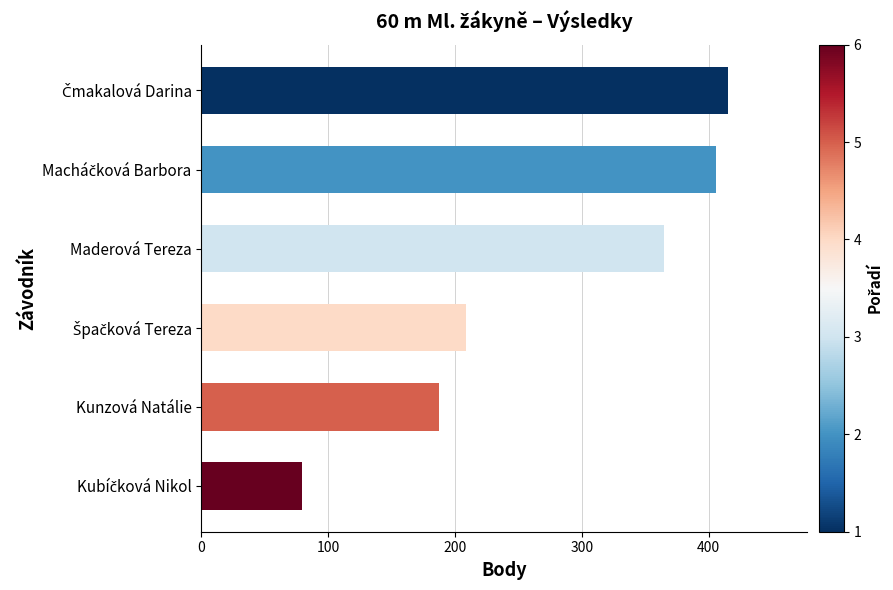

Reading top to bottom, what are all the values shown in this chart?

415	406	365	209	187	79